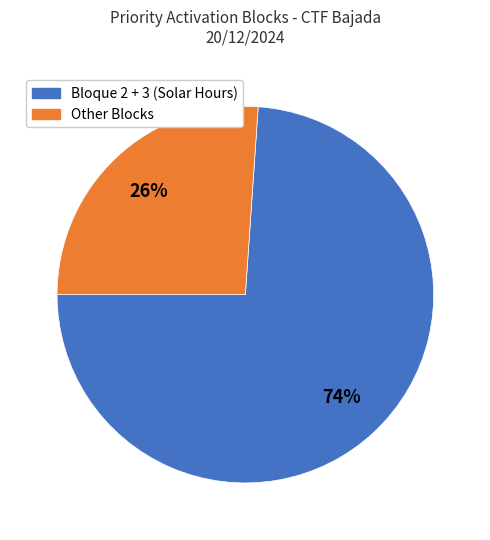

Is Bloque 2 + 3 (Solar Hours) the majority of the pie?

Yes